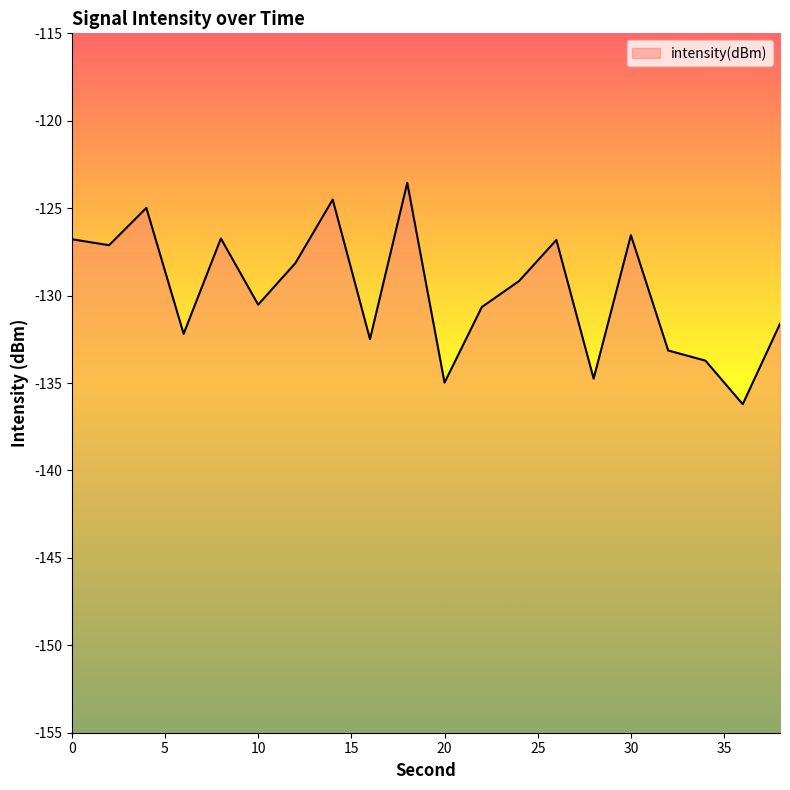

At which category does the data reach its first local valley?

2